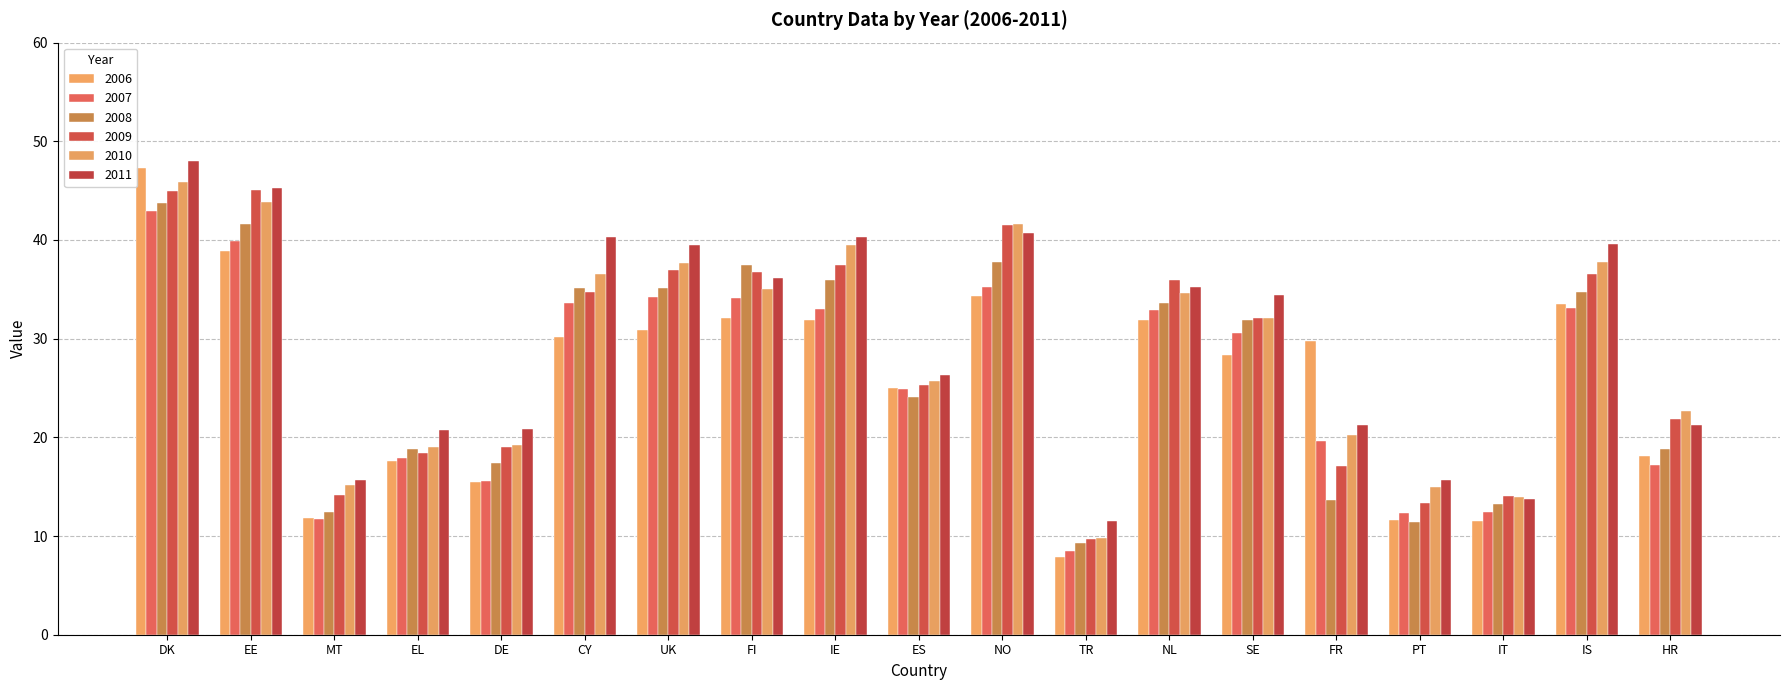

Which label corresponds to the largest value in the chart?

DK